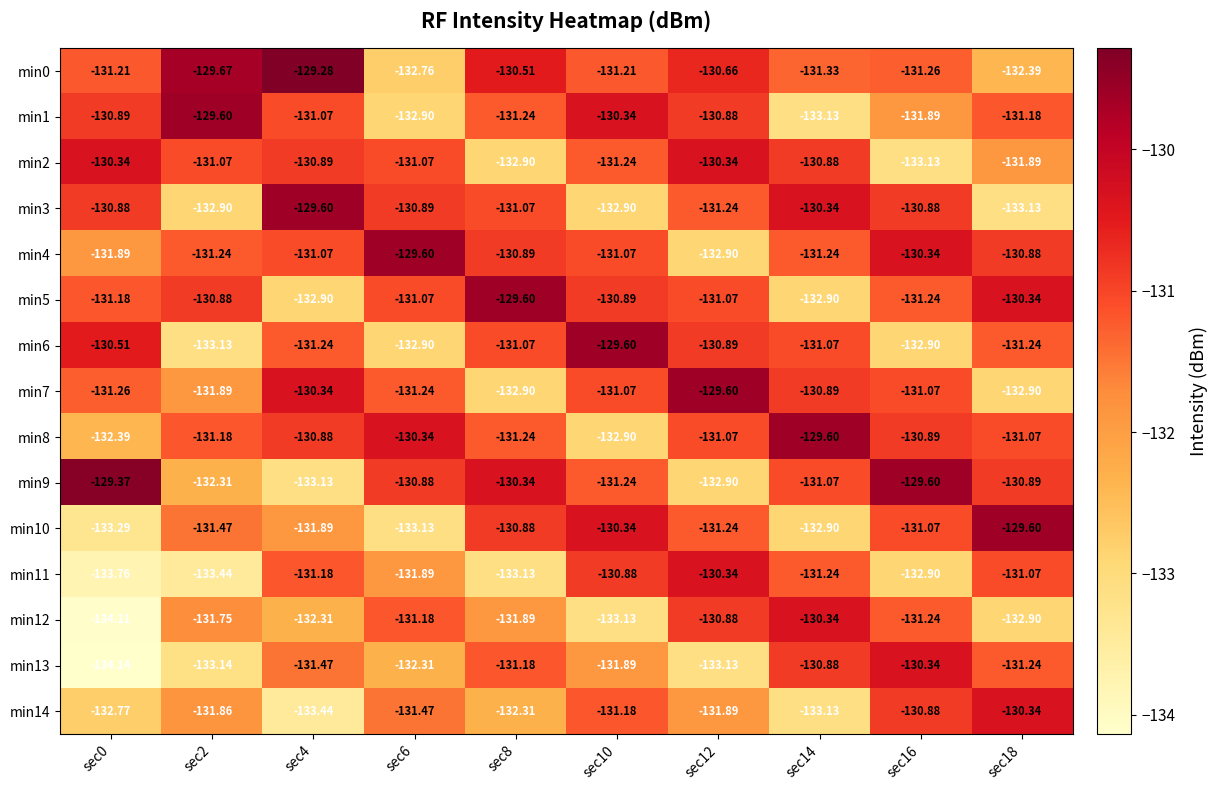

How many data points does each series have?

10